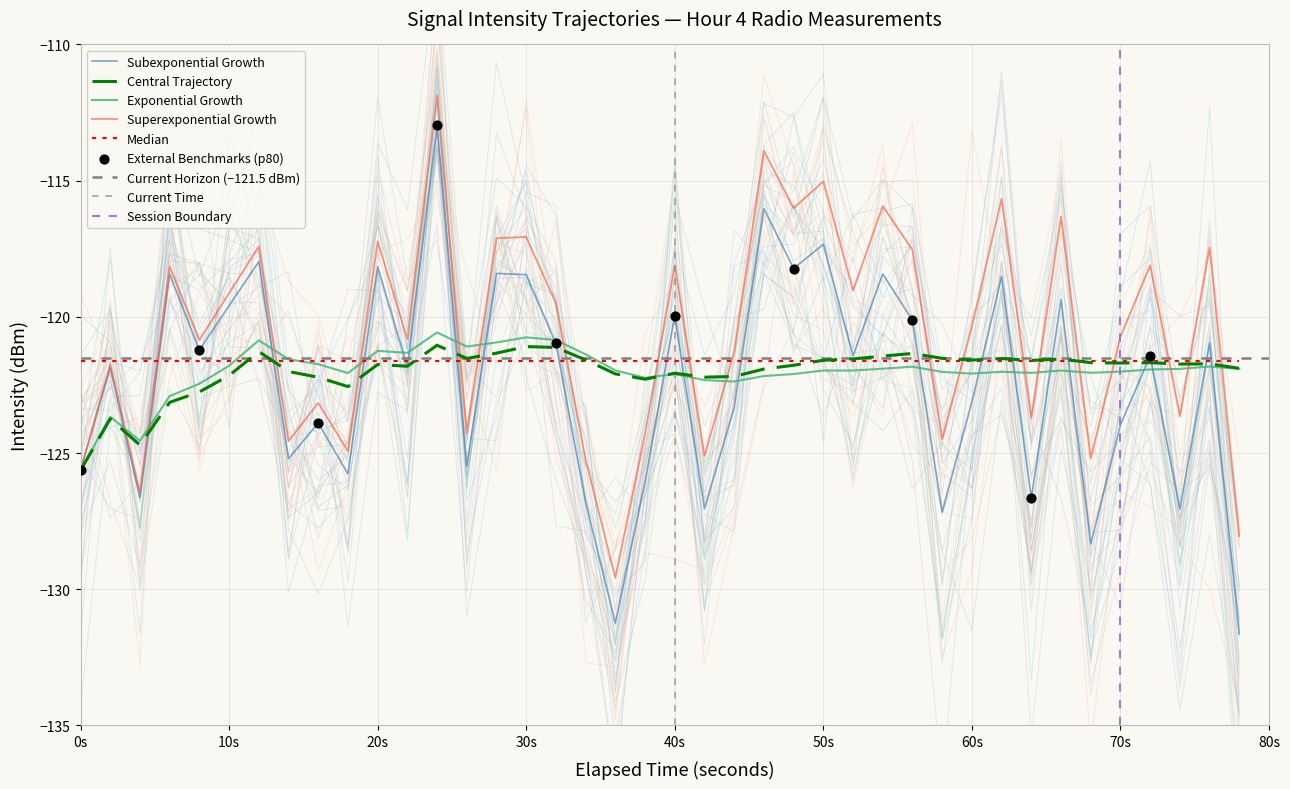

What is the minimum value for Exponential Growth?

-125.6